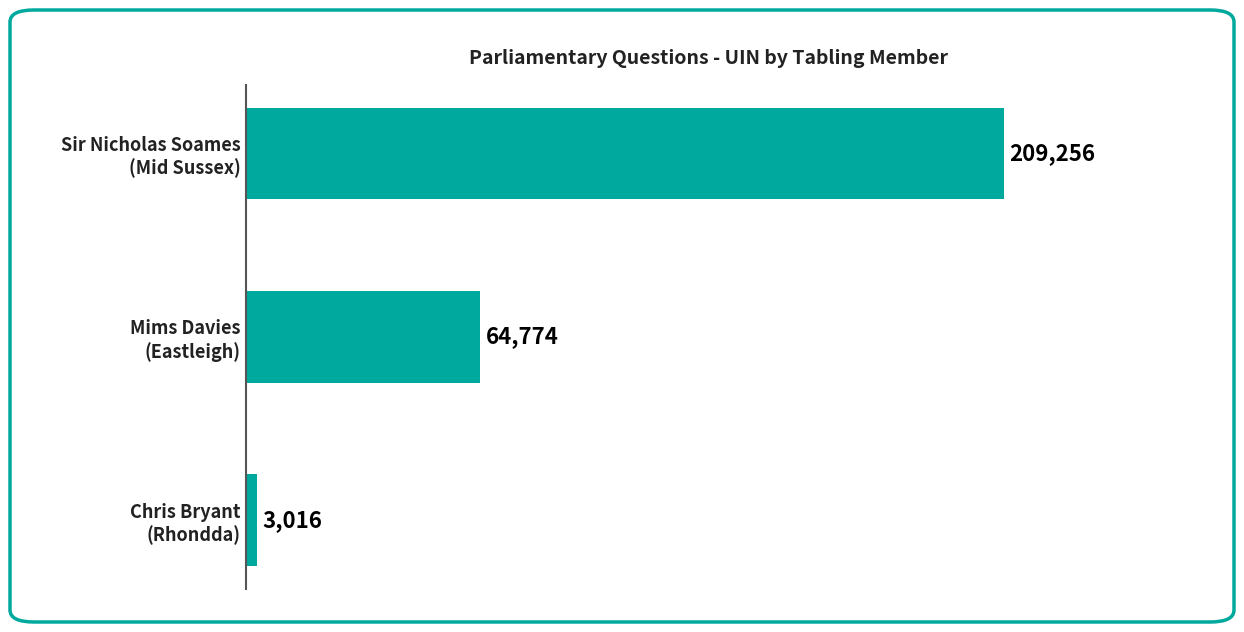

What is the average value?

92349